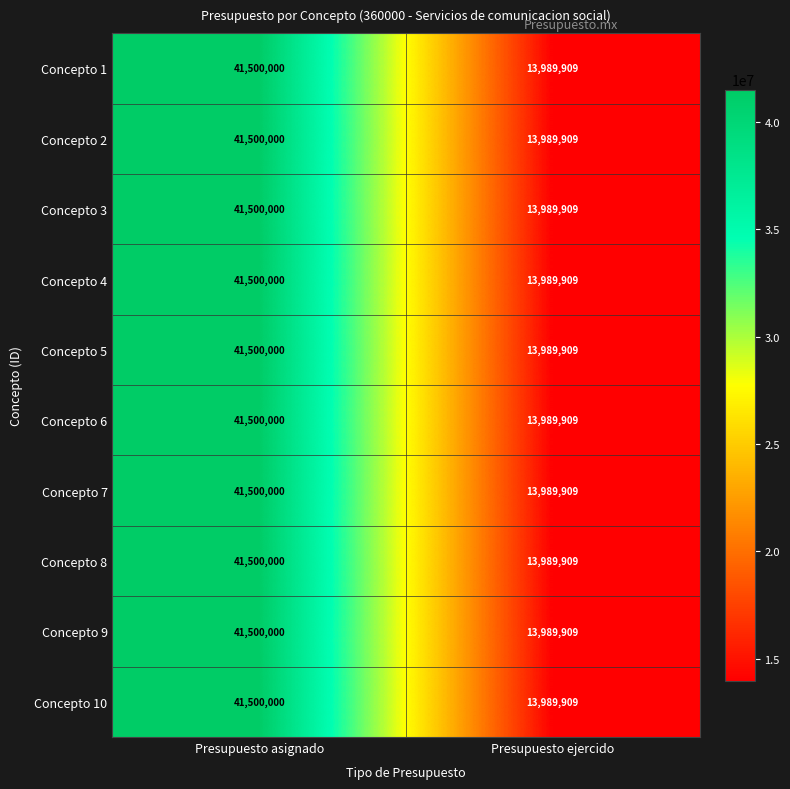

What is the total value across all series at Presupuesto ejercido?

139899090